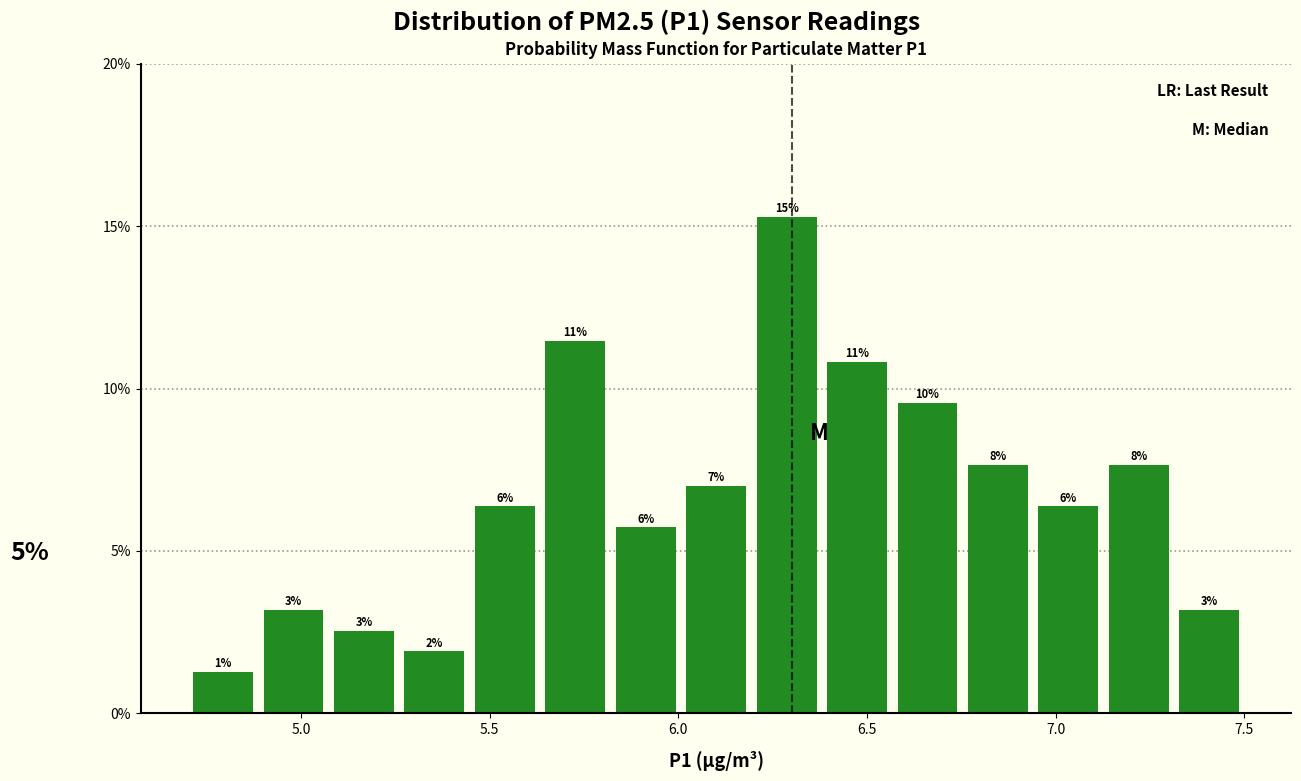

Read against the x-axis, roughly where is the centre of the tallest bar?

6.30